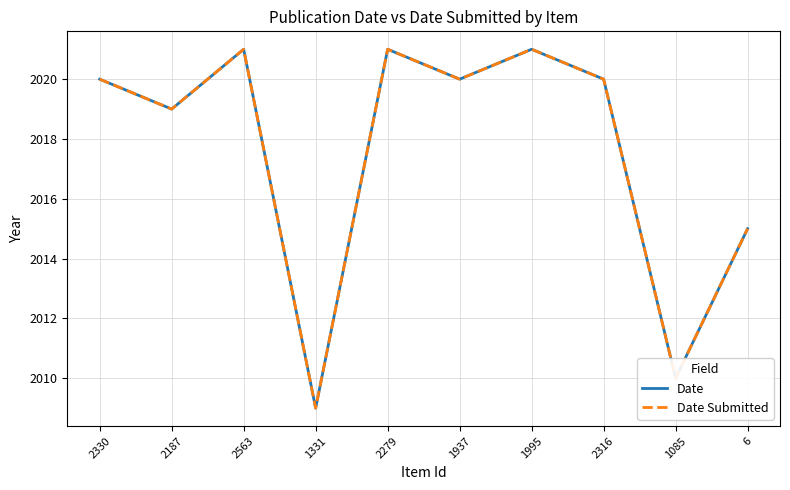

Is this an area chart (filled region under the line)?

No